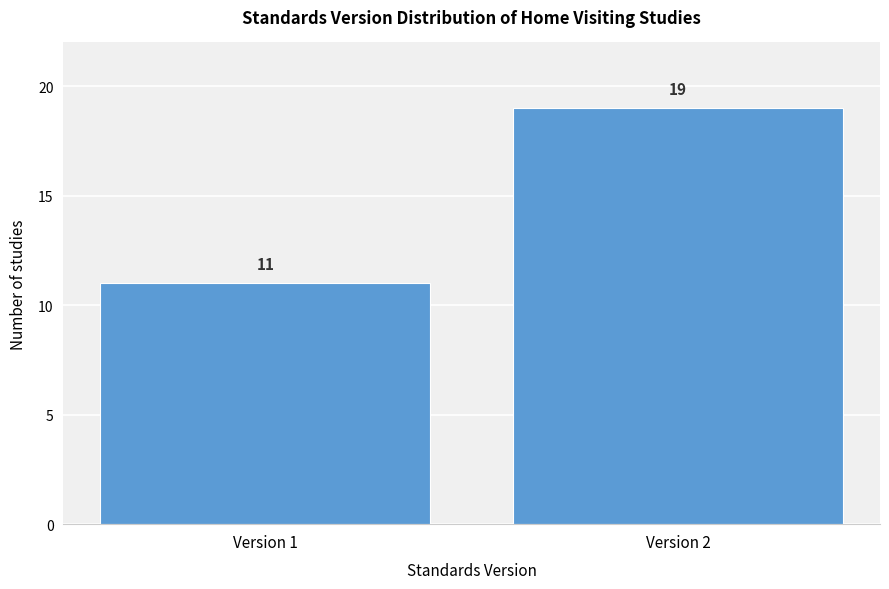

Reading right to left, transcribe all the data shown in this chart.

19	11